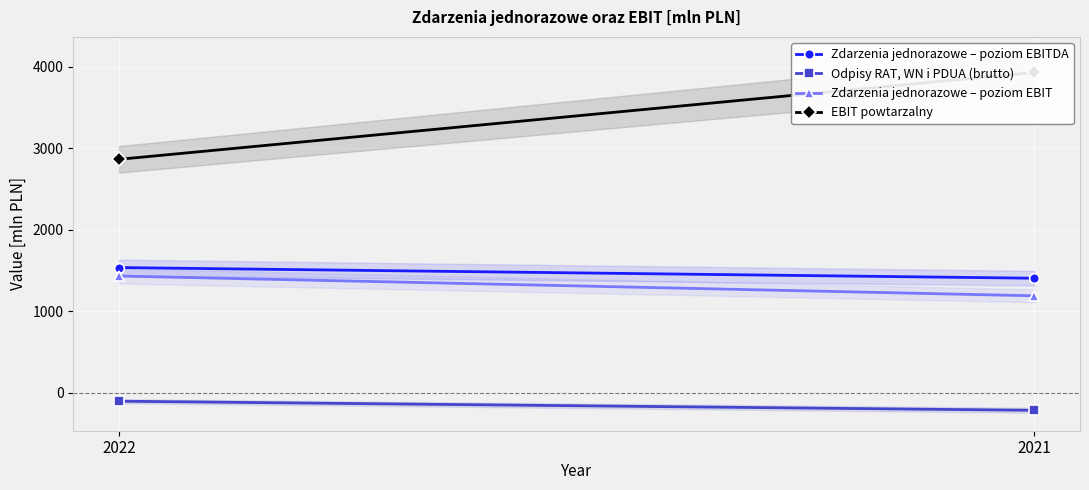

What is the minimum value shown in the chart?

-216